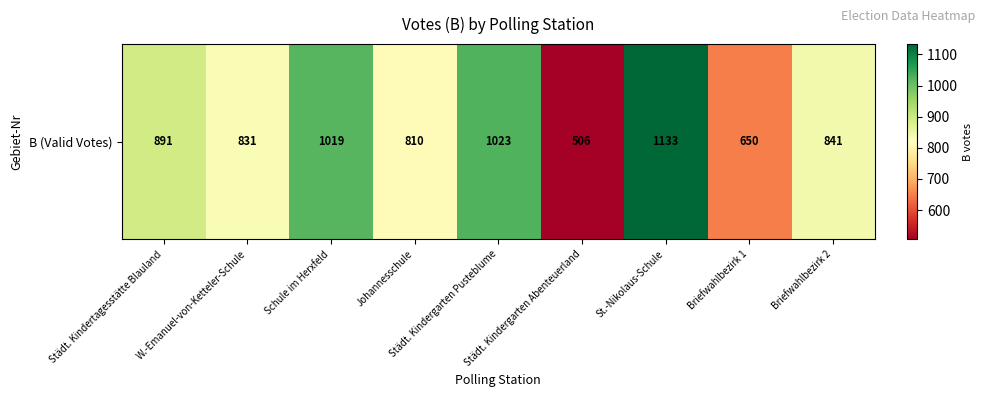

Reading left to right, list all the values displayed in this chart.

Städt. Kindertagesstätte Blauland=891	W.-Emanuel-von-Ketteler-Schule=831	Schule im Herxfeld=1019	Johannesschule=810	Städt. Kindergarten Pusteblume=1023	Städt. Kindergarten Abenteuerland=506	St.-Nikolaus-Schule=1133	Briefwahlbezirk 1=650	Briefwahlbezirk 2=841